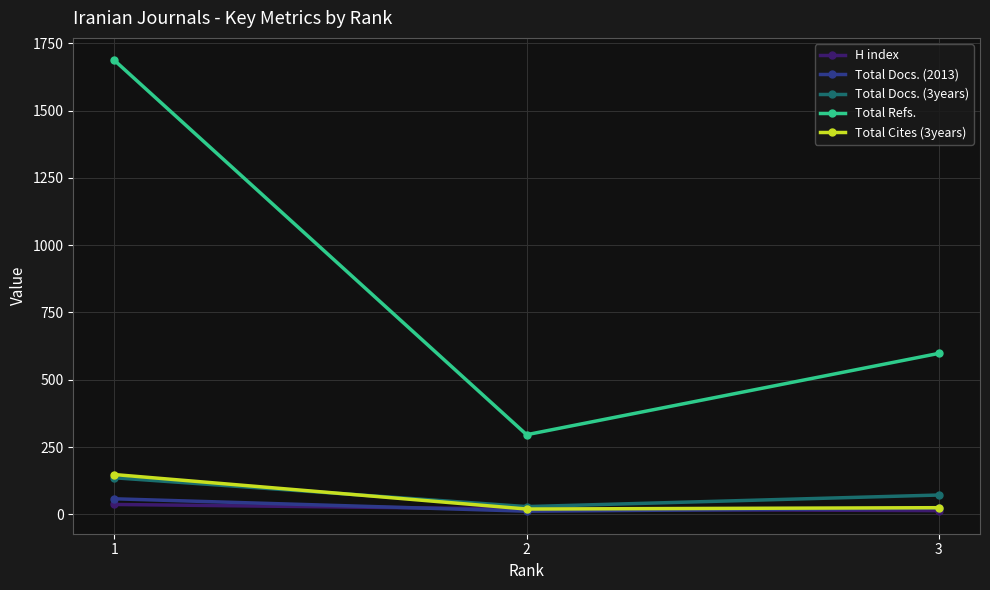

The value of Total Refs. at 1 is 652. True or false?

False